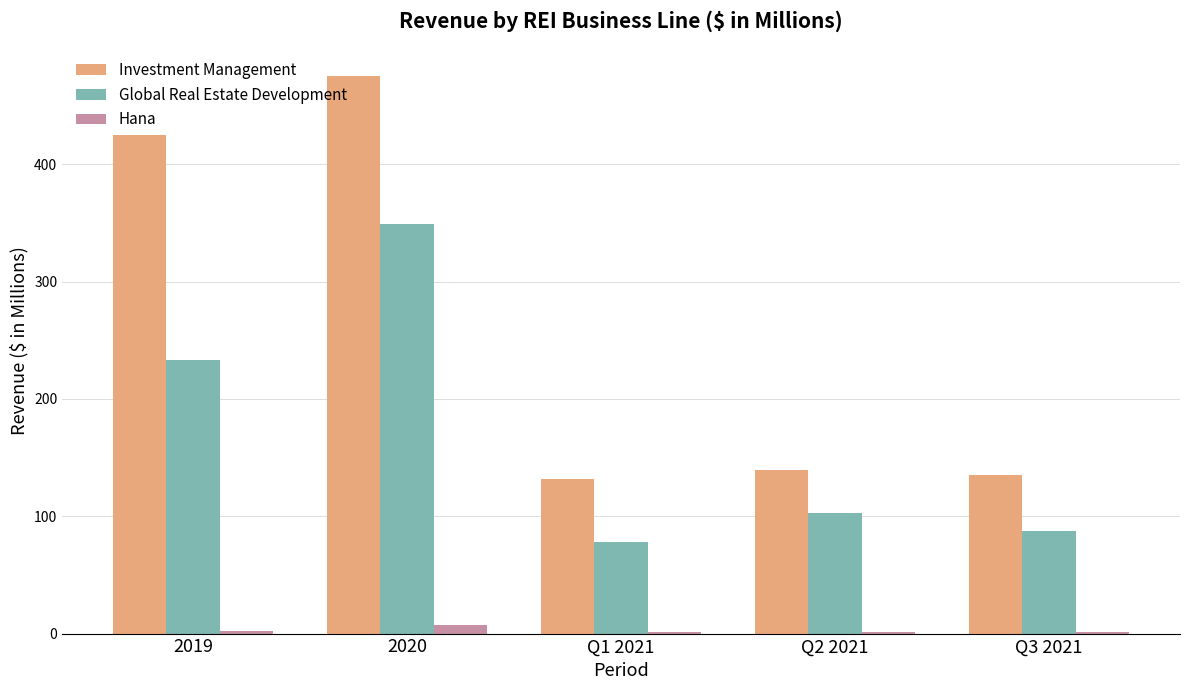

What is the sum of all Hana values?

13.5